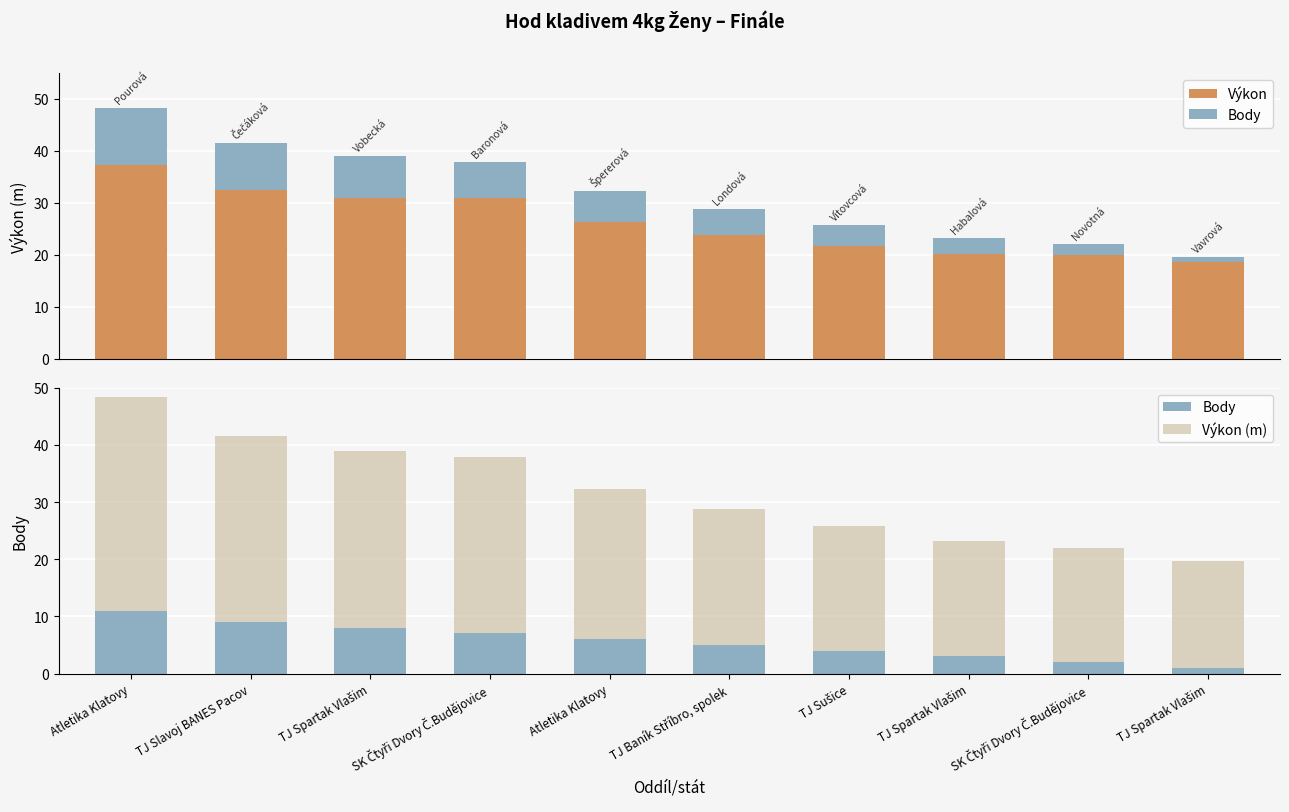

Is it true that Výkon equals 10.2 at SK Čtyři Dvory Č.Budějovice?

False